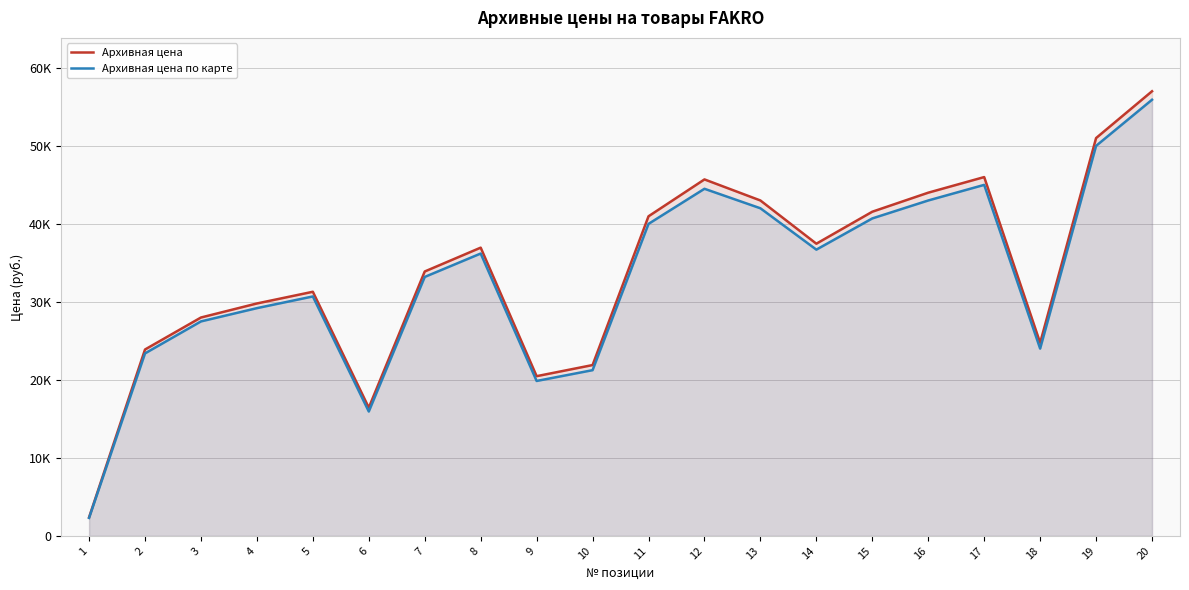

What is the value of the Архивная цена по карте point at the 6th from the left?

15941